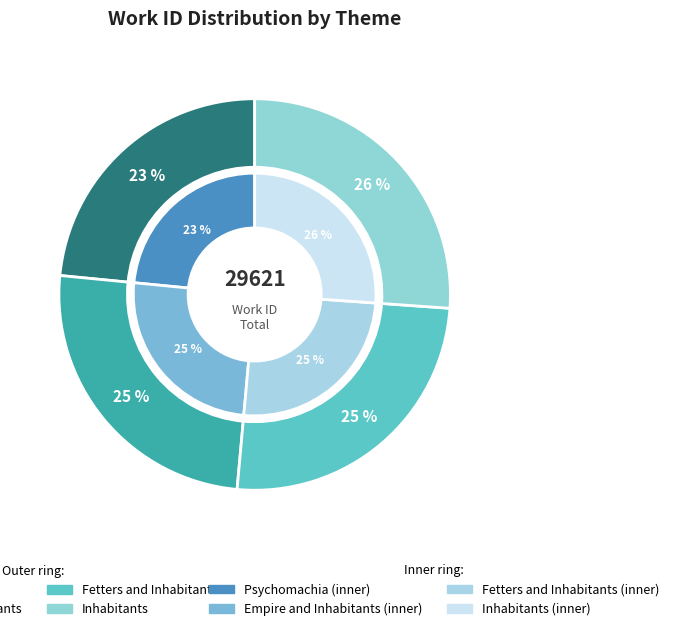

Is Psychomachia the majority of the pie?

No